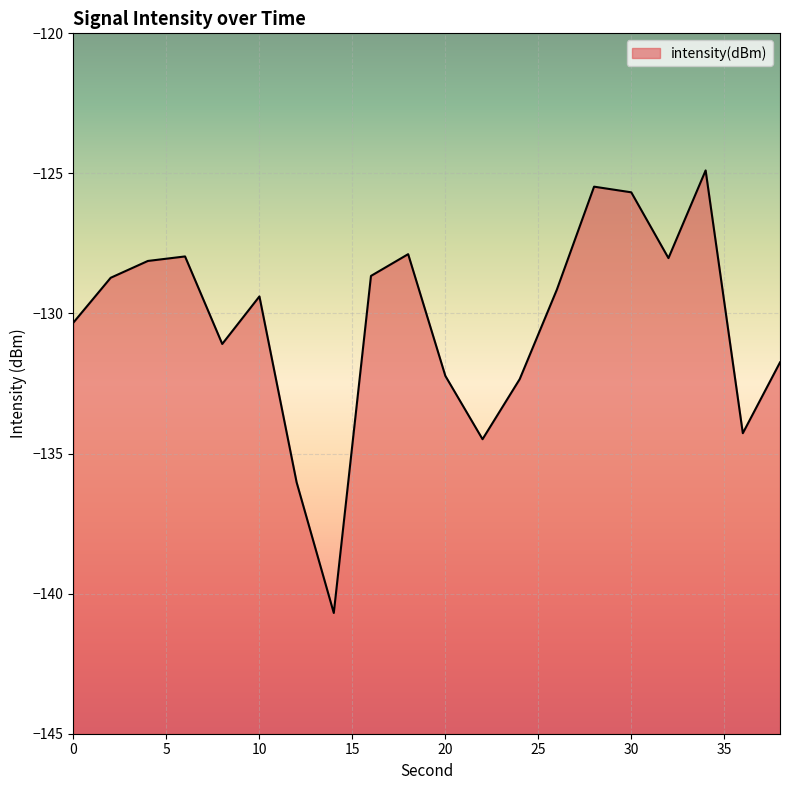

What is the average value?

-130.4